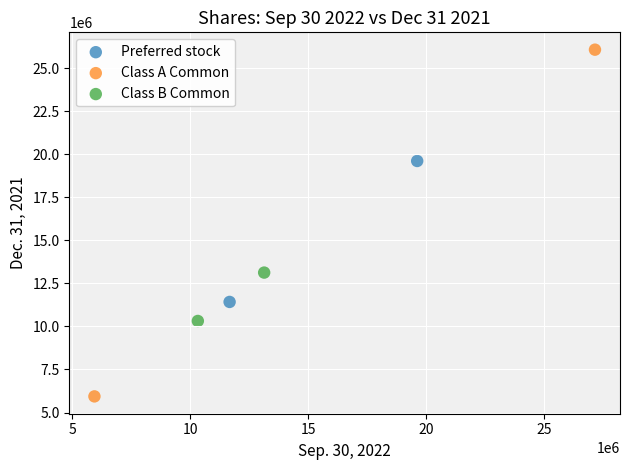

What are all the series names shown in the legend?

Preferred stock, Class A Common, Class B Common